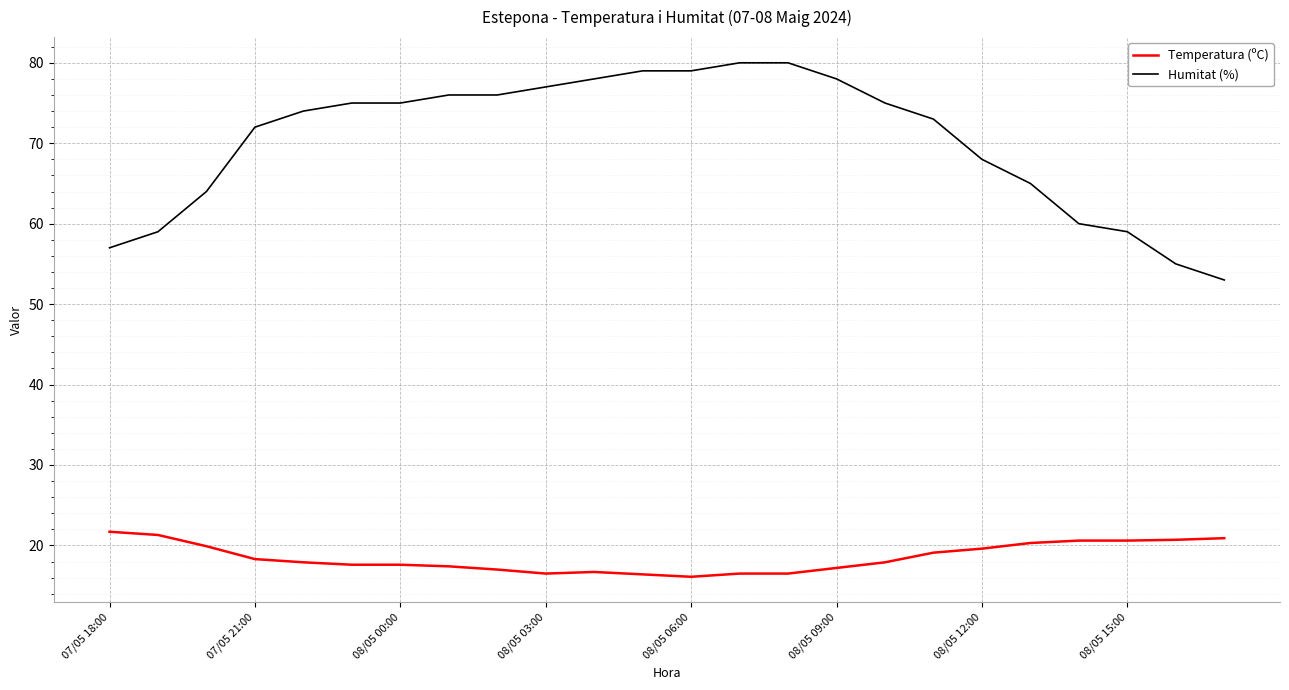

Which series has the largest total across all categories?

Humitat (%)